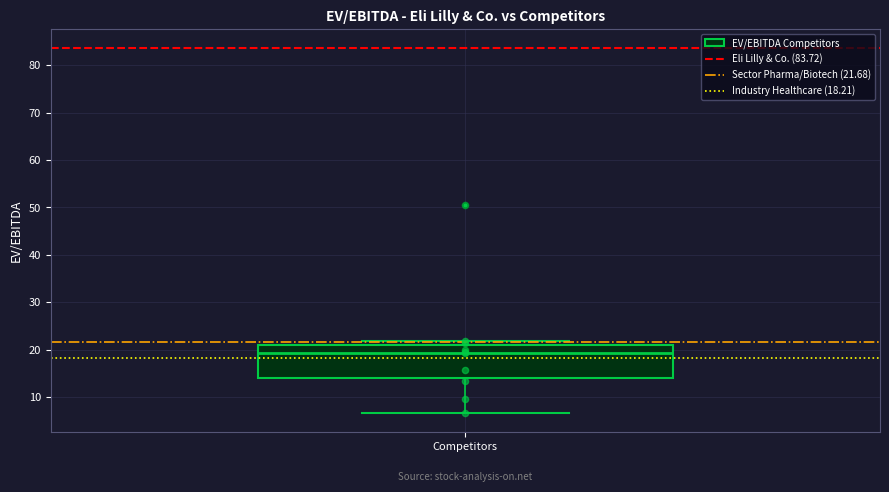

Where is the lower edge of the box for Competitors on the y-axis? The values are not printed on the chart, so give them approximately, as read against the axis.

14